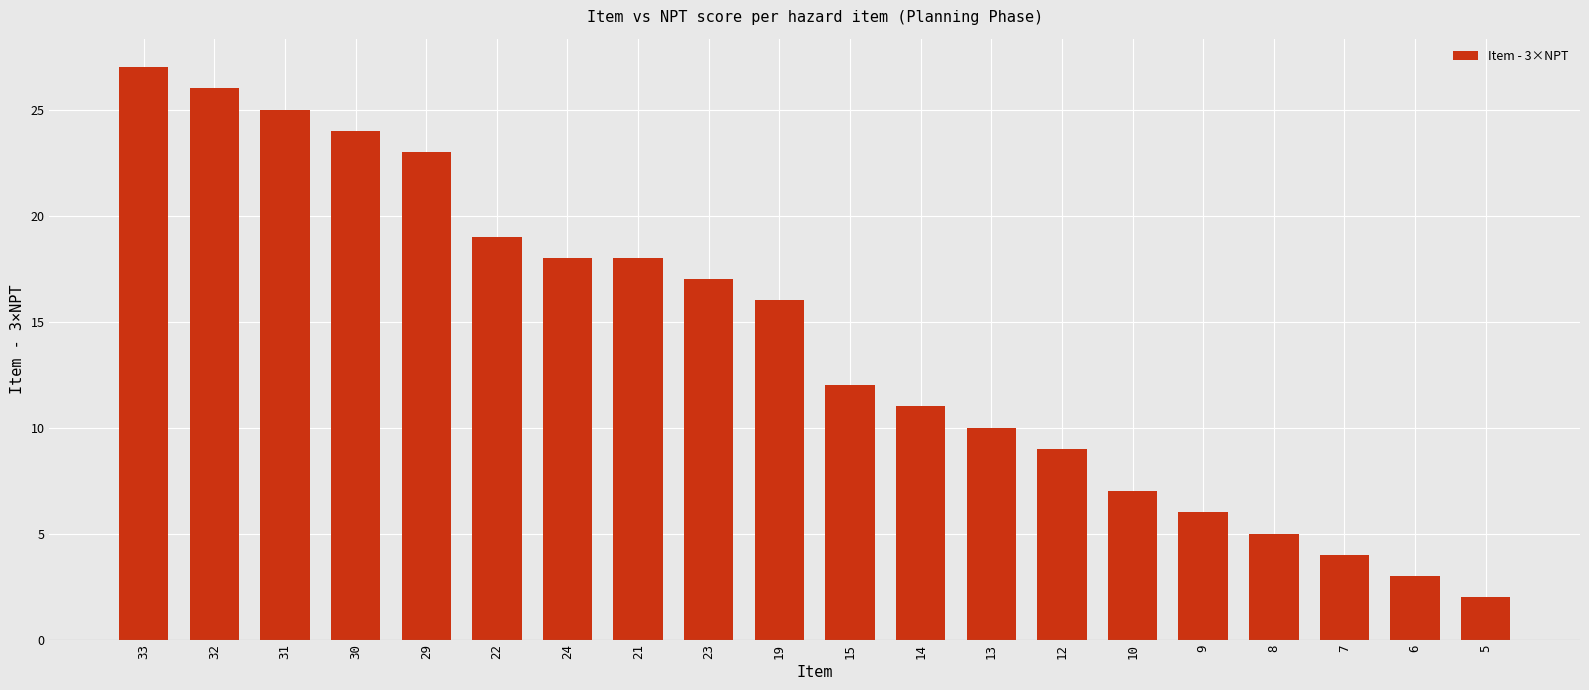

What is the label of the 8th bar from the left?

21